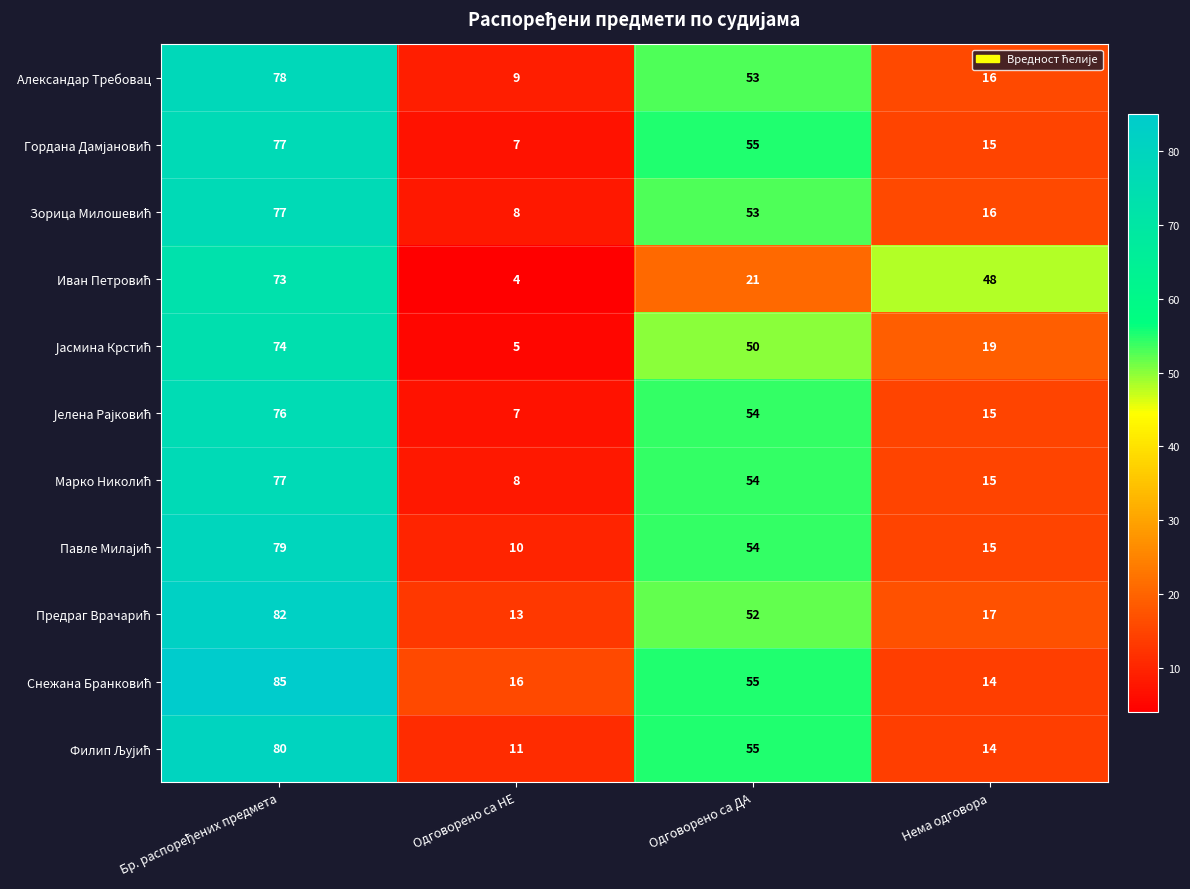

Count the Александар Требовац values in the range 16 to 78.

3